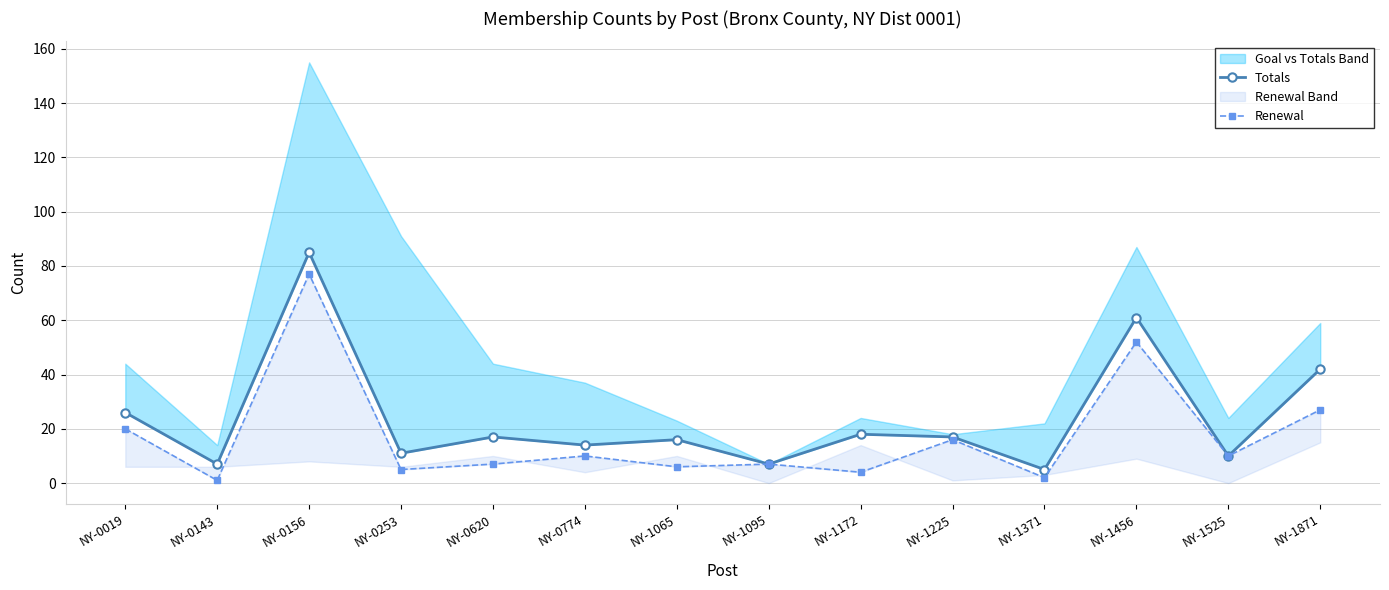

At NY-0156, list the series in order from smallest to largest.

Renewal, Totals